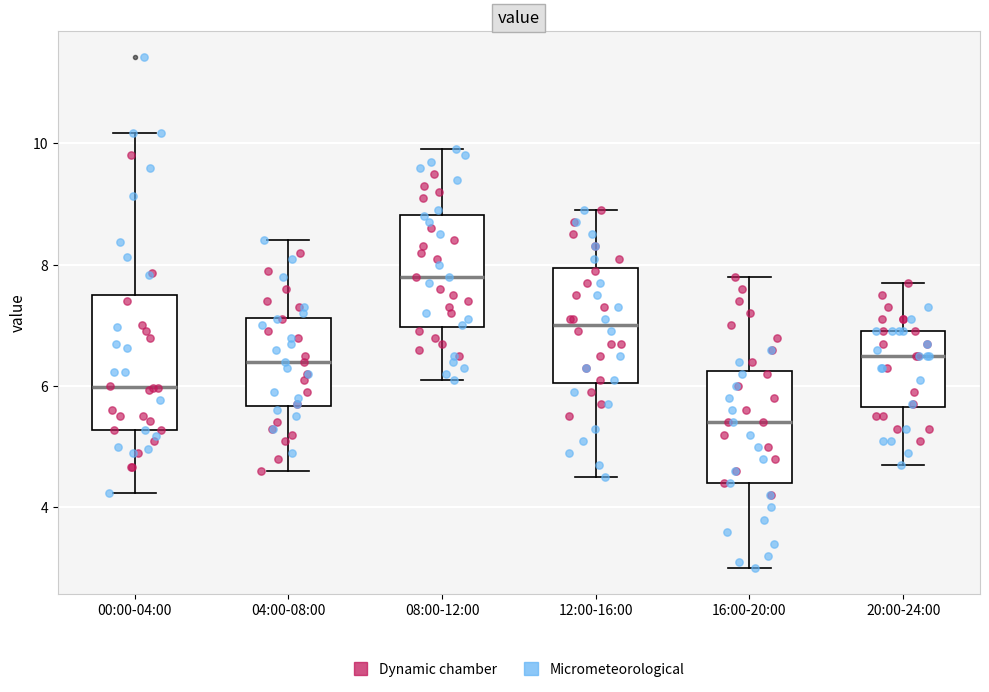

Reading left to right, transcribe this box plot: for each box, give where its median line is, the range the box spans, and where its two whiskers end, as read against the y-axis. The values are not printed on the chart, so give them approximately, as read against the axis.

00:00-04:00: median 6.0, box 5.2 to 7.6, whiskers 4.2 to 10.2
04:00-08:00: median 6.4, box 5.6 to 7.2, whiskers 4.6 to 8.4
08:00-12:00: median 7.8, box 7.0 to 8.8, whiskers 6.2 to 10.0
12:00-16:00: median 7.0, box 6.0 to 8.0, whiskers 4.6 to 9.0
16:00-20:00: median 5.4, box 4.4 to 6.2, whiskers 3.0 to 7.8
20:00-24:00: median 6.6, box 5.6 to 7.0, whiskers 4.8 to 7.8